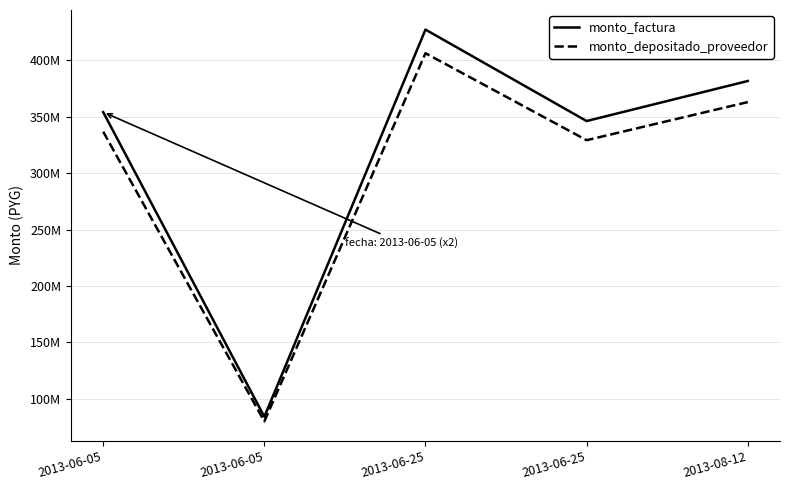

What is the spread (max minus min) of values at 2013-06-25?

20950371